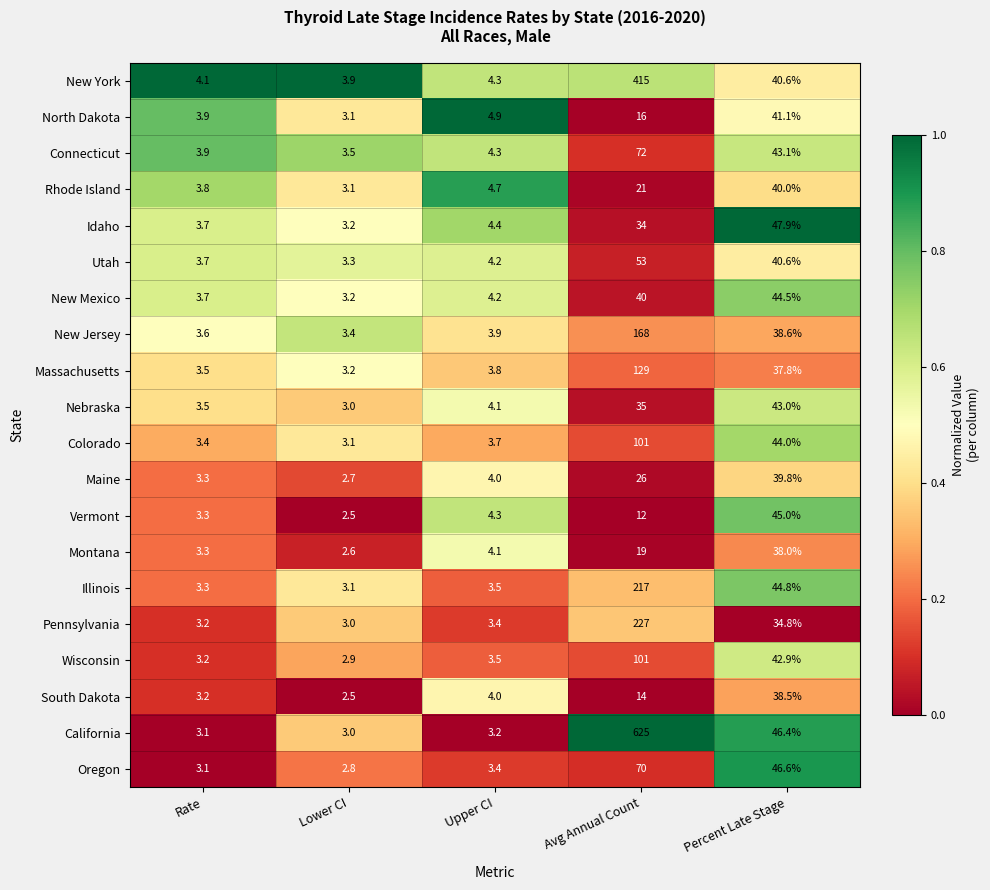

Is it true that New Jersey equals 284.8 at Avg Annual Count?

False